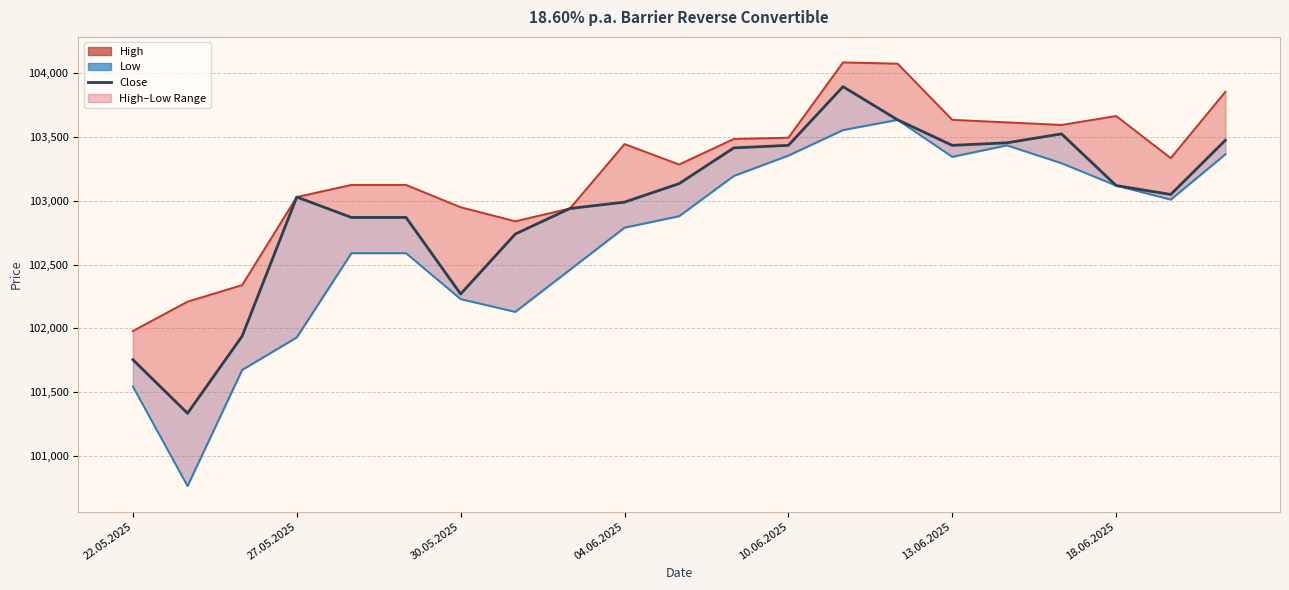

What is the label of the 2nd point from the right?

19